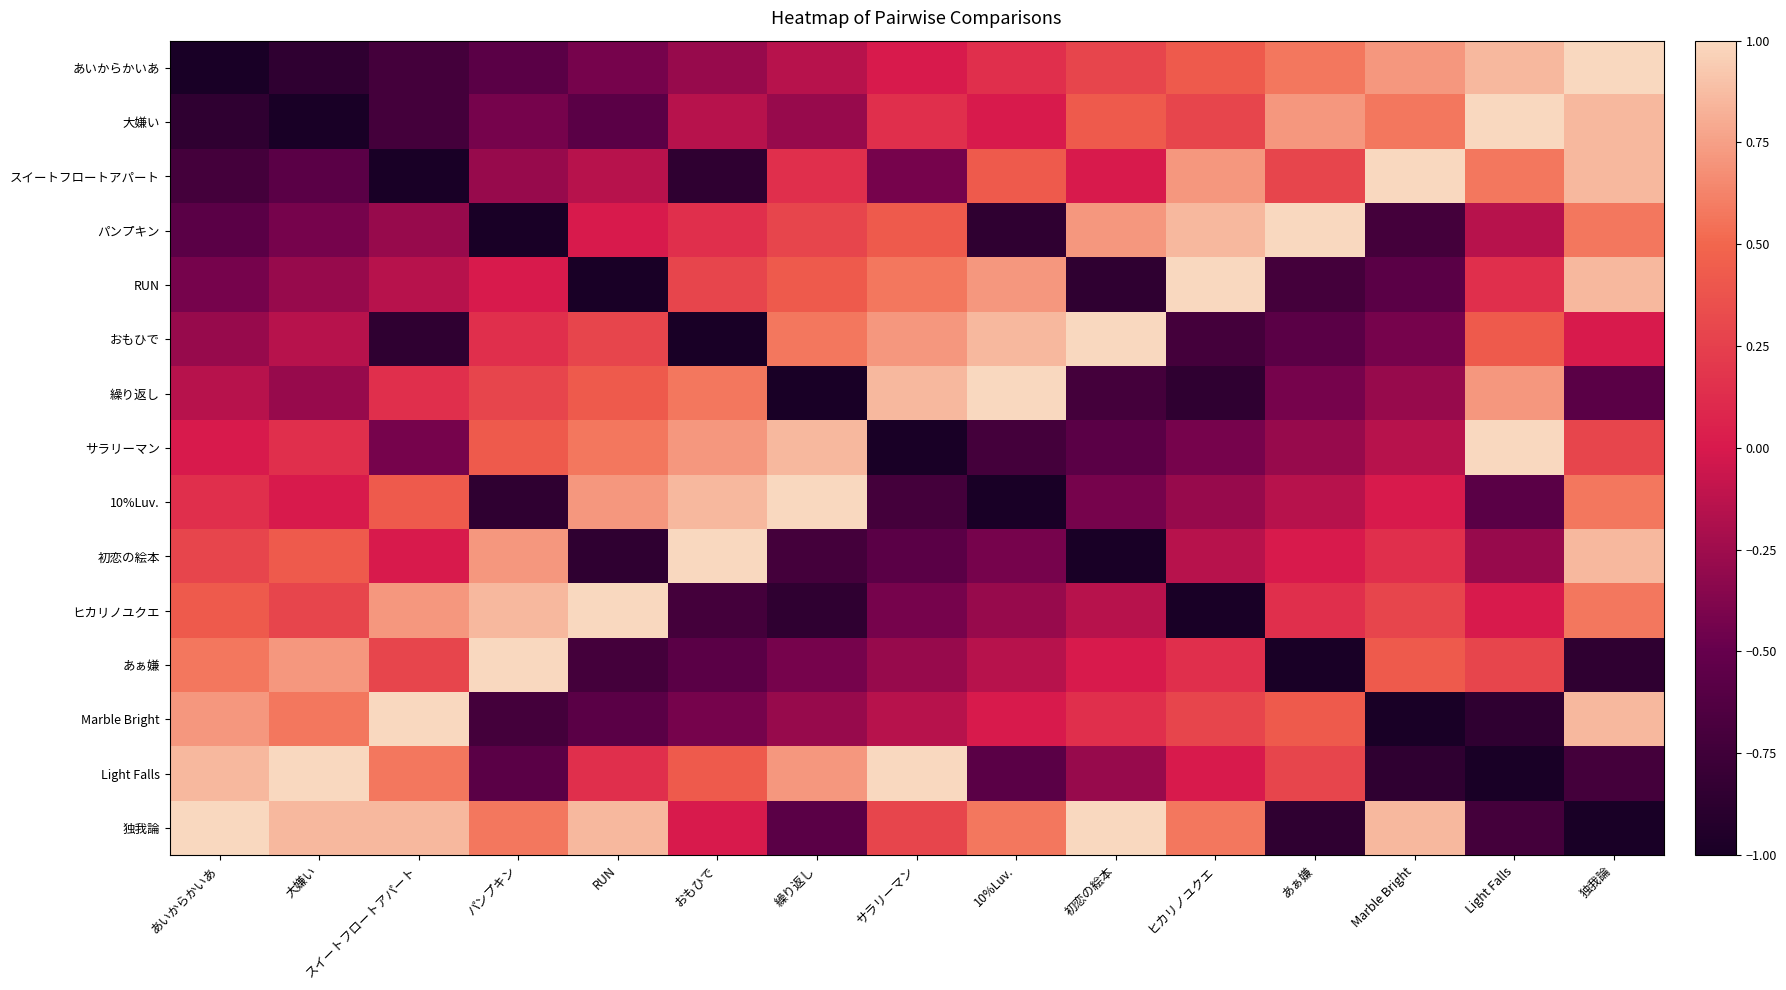

What is the difference between the スイートフロートアパート values at サラリーマン and 繰り返し?

0.6